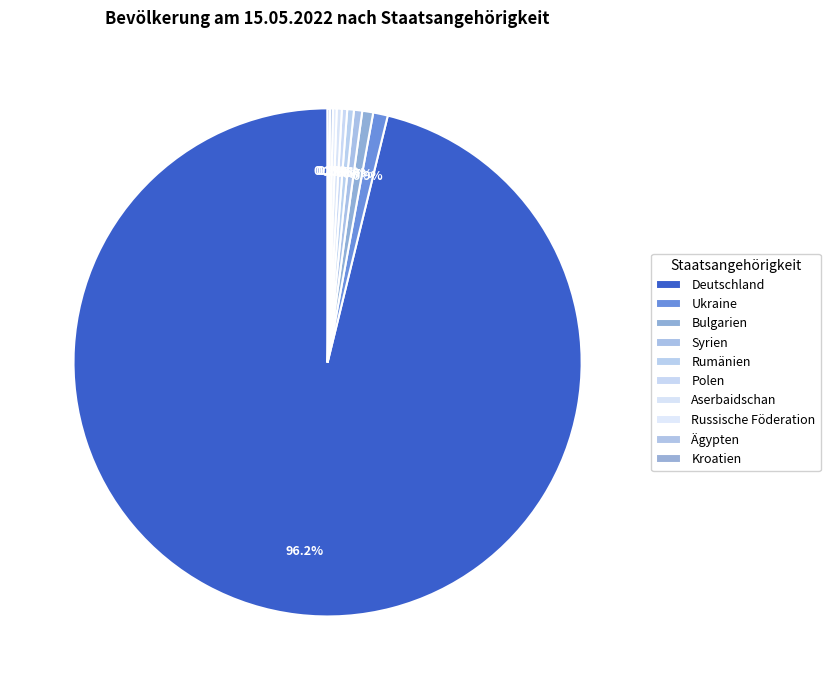

Is it true that Aserbaidschan is 0% of the pie?

True